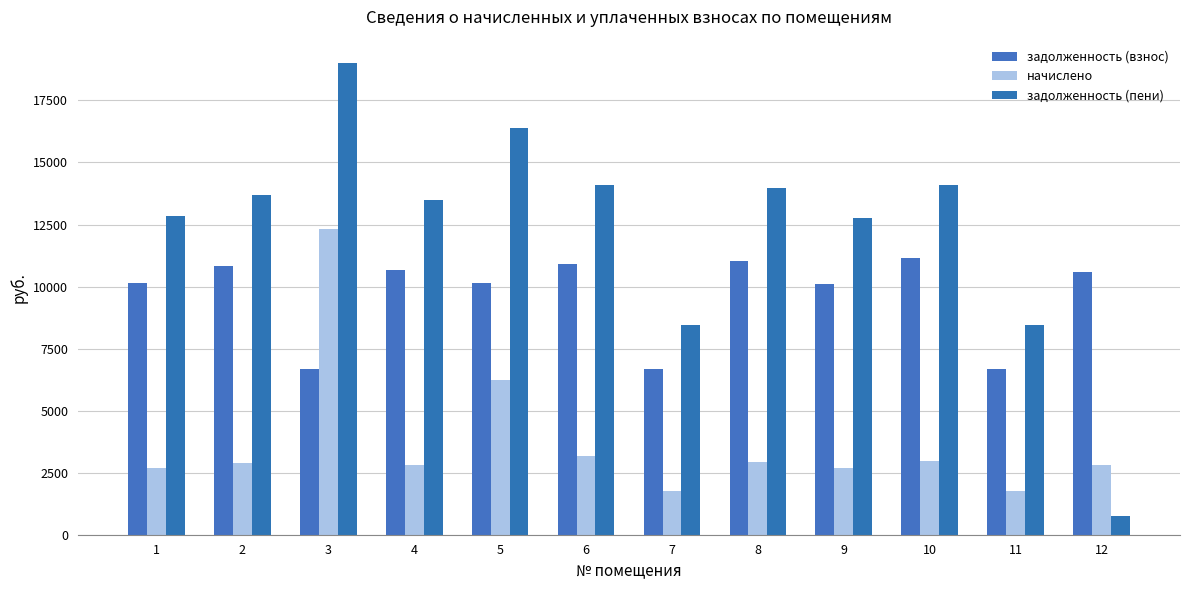

Reading left to right, what are all the values shown in this chart?

задолженность (взнос): 10143.6	10837.0	6676.8	10657.2	10143.6	10914.0	6676.8	11042.4	10092.2	11145.1	6676.8	10580.2
начислено: 2687.6	2871.2	12326.4	2823.7	6228.4	3184.1	1769.0	2925.7	2674.0	2953.0	1769.0	2803.2
задолженность (пени): 12831.2	13708.2	18997.8	13480.9	16372.0	14098.1	8445.8	13968.1	12766.2	14098.1	8445.8	738.2